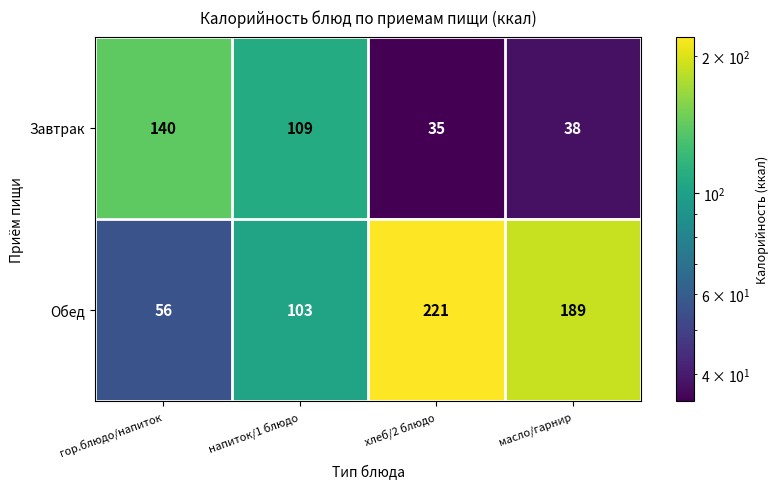

How many data points in Завтрак are less than 109?

2